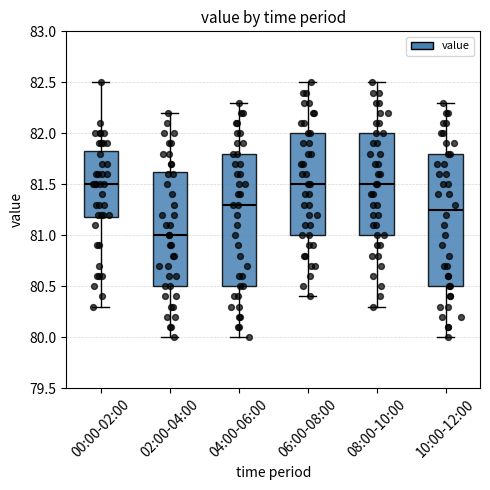

Which box has the lowest median line?

02:00-04:00